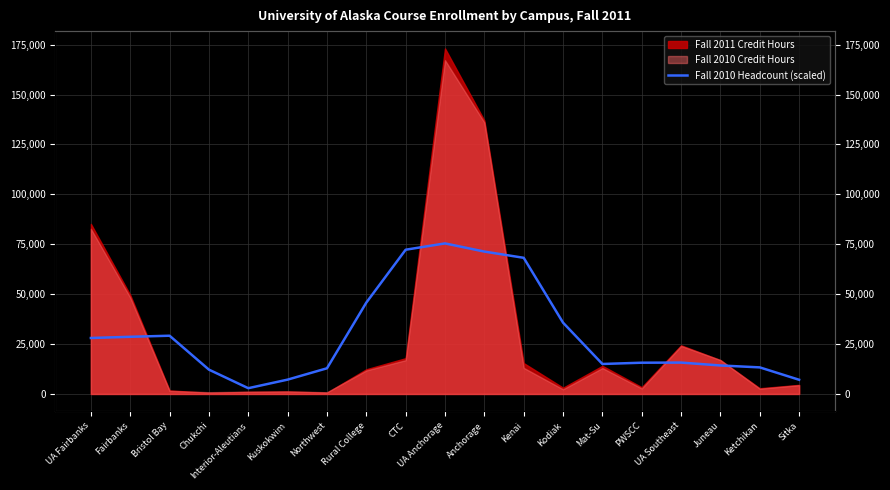

The value at Kuskokwim is 9597.9. True or false?

False